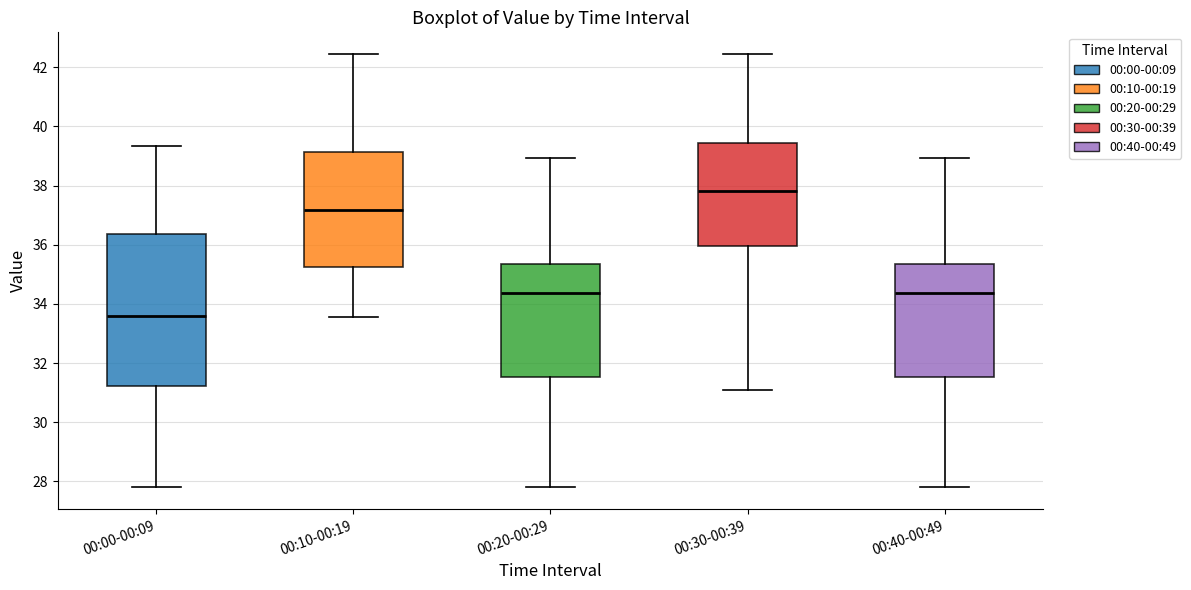

Reading left to right, read every box against the y-axis: the position of its median line, the range the box covers, and the ends of its whiskers. The values are not printed on the chart, so give them approximately, as read against the axis.

00:00-00:09: median 33.6, box 31.2 to 36.4, whiskers 27.8 to 39.4
00:10-00:19: median 37.2, box 35.2 to 39.2, whiskers 33.6 to 42.4
00:20-00:29: median 34.4, box 31.6 to 35.4, whiskers 27.8 to 39.0
00:30-00:39: median 37.8, box 36.0 to 39.4, whiskers 31.2 to 42.4
00:40-00:49: median 34.4, box 31.6 to 35.4, whiskers 27.8 to 39.0